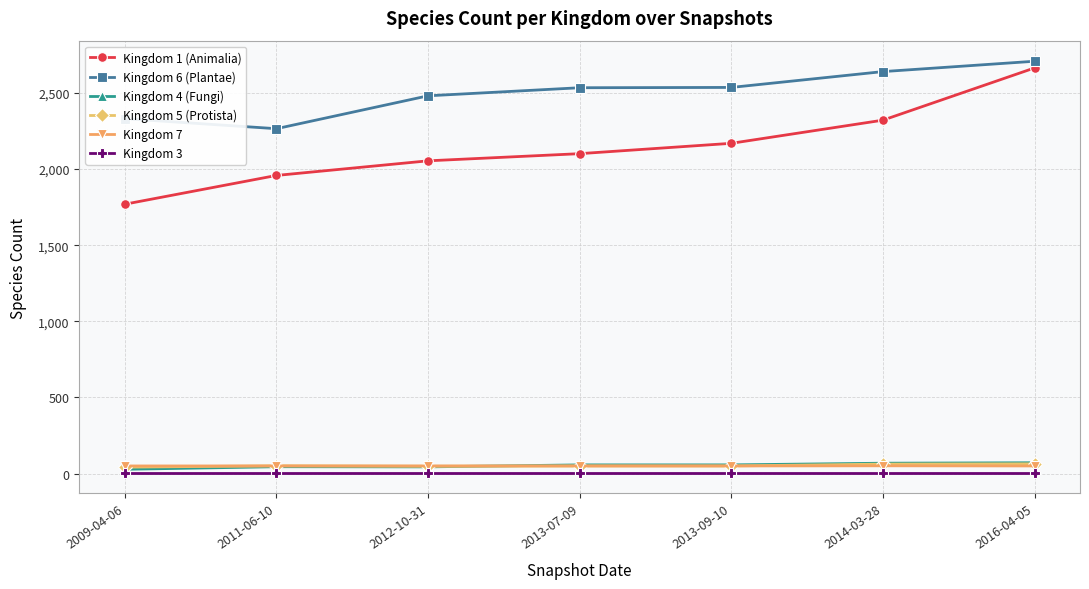

What is the maximum value shown in the chart?

2708